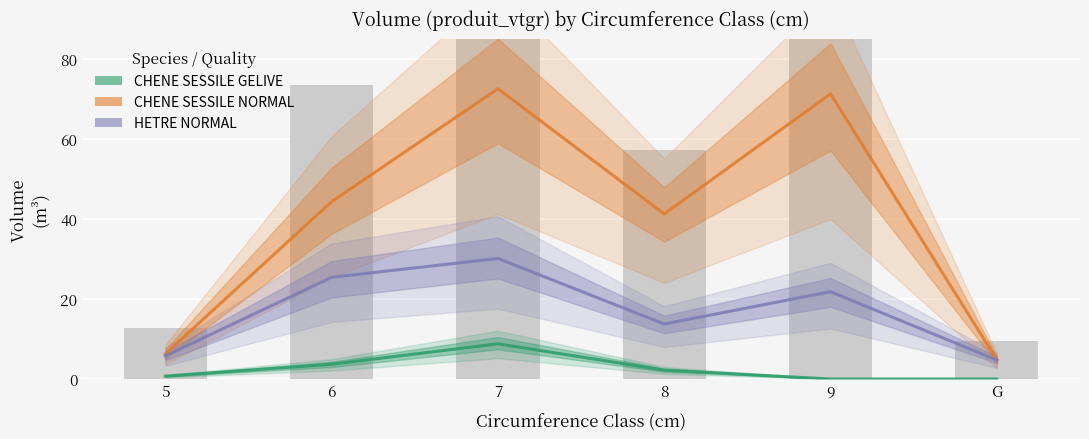

The HETRE NORMAL series shows 25.4 at 6. True or false?

True